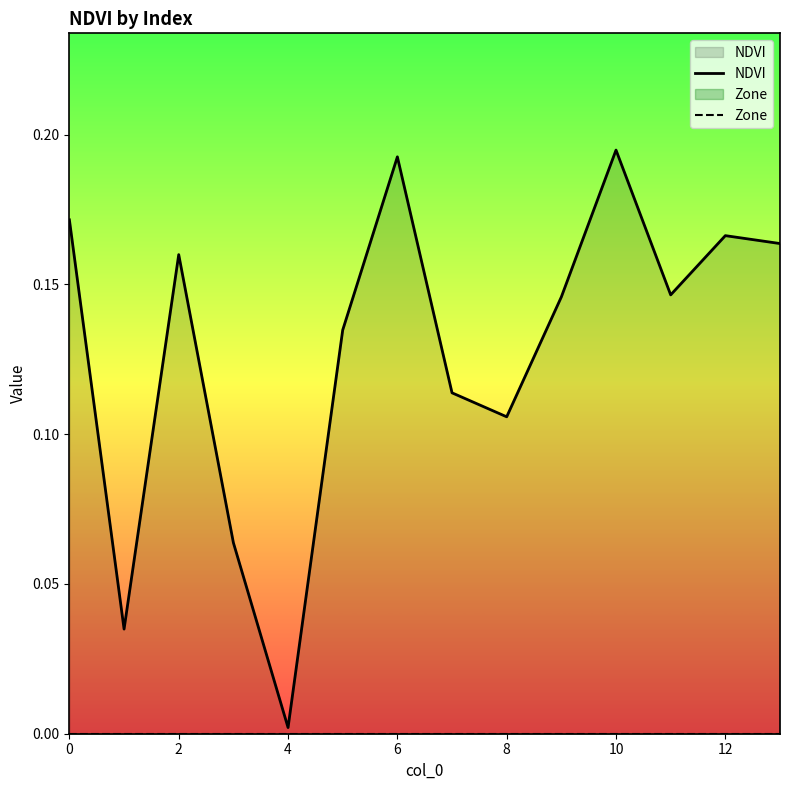

At which category does the chart reach its peak across all series?

10